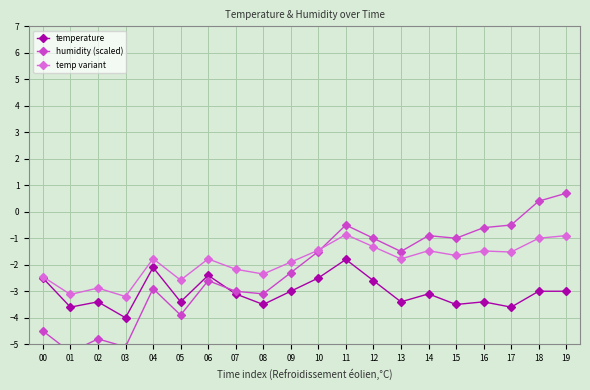

How many data points in temperature are less than -3?

11